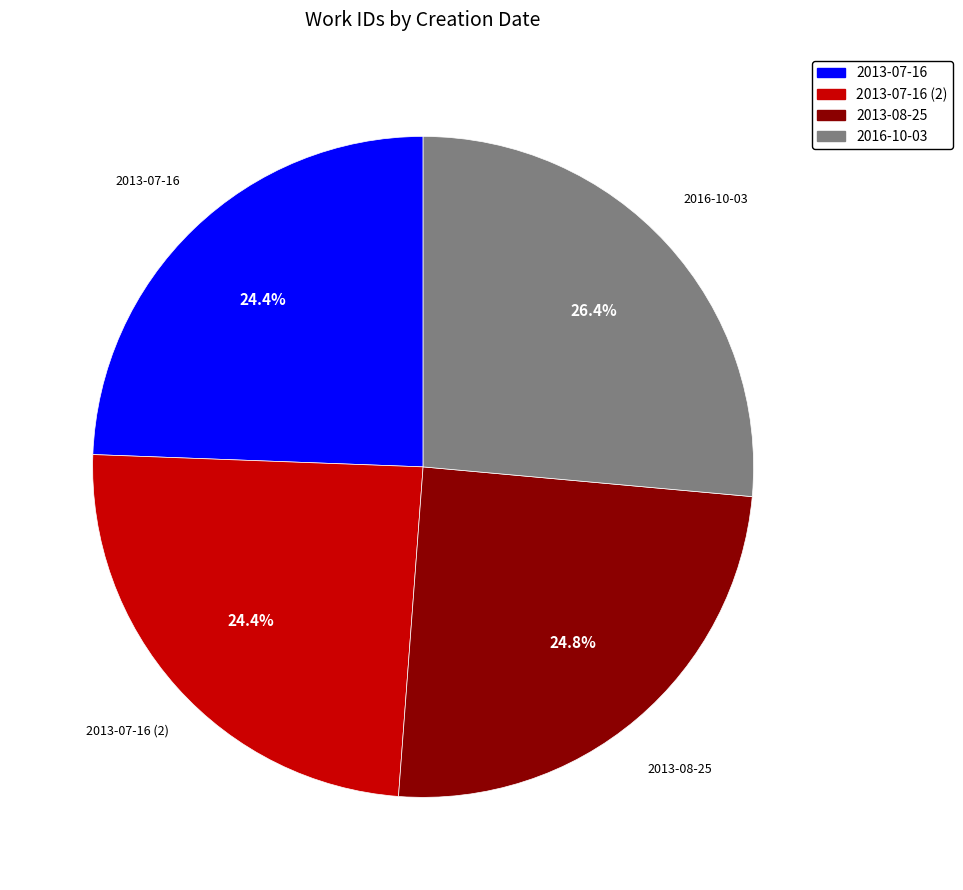

What is the ratio of the value at 2016-10-03 to the value at 2013-07-16?

1.1